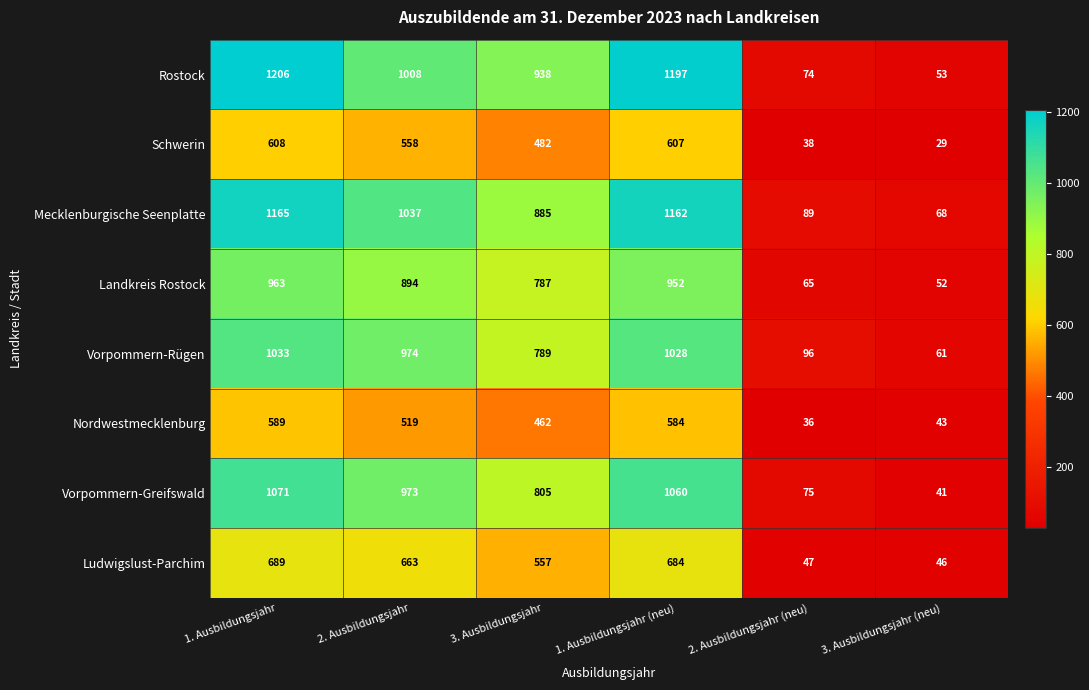

List the series in order of their peak value, lowest first.

Nordwestmecklenburg, Schwerin, Ludwigslust-Parchim, Landkreis Rostock, Vorpommern-Rügen, Vorpommern-Greifswald, Mecklenburgische Seenplatte, Rostock